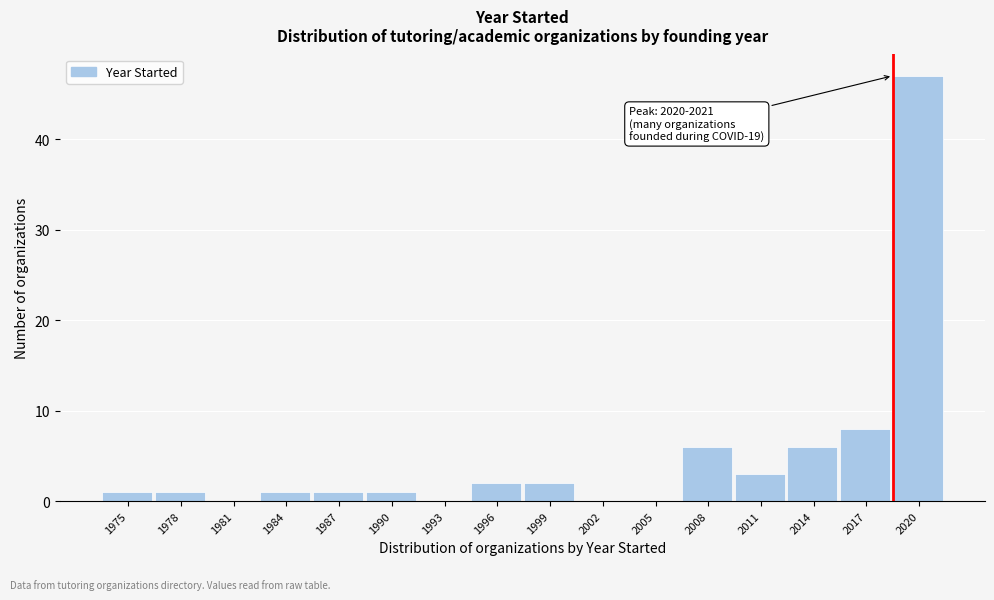

Reading right to left, list all the values displayed in this chart.

2020=47	2017=8	2014=6	2011=3	2008=6	2005=0	2002=0	1999=2	1996=2	1993=0	1990=1	1987=1	1984=1	1981=0	1978=1	1975=1